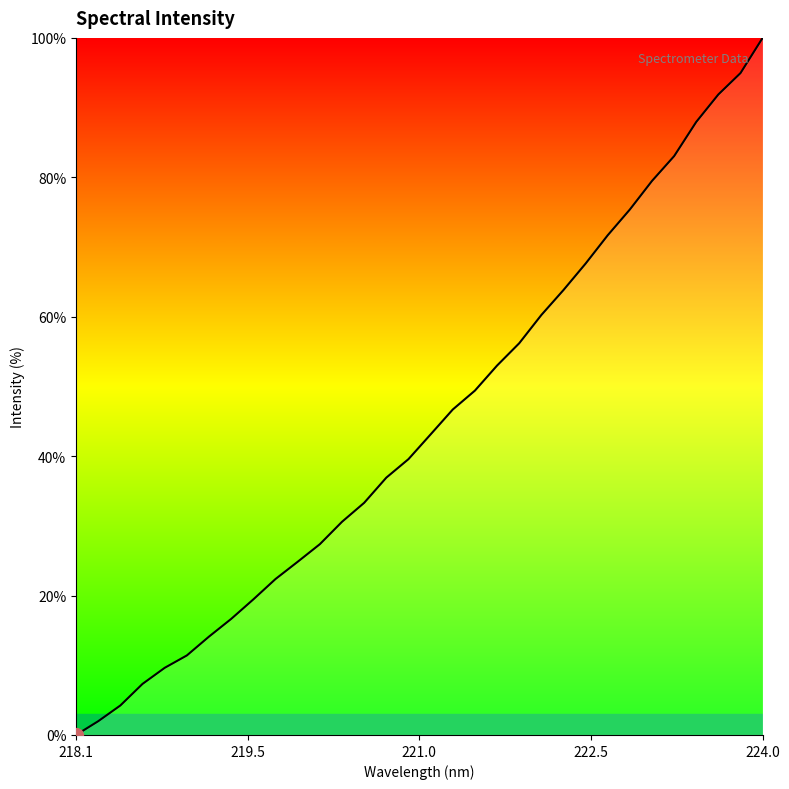

What is the greatest value displayed?

100.0